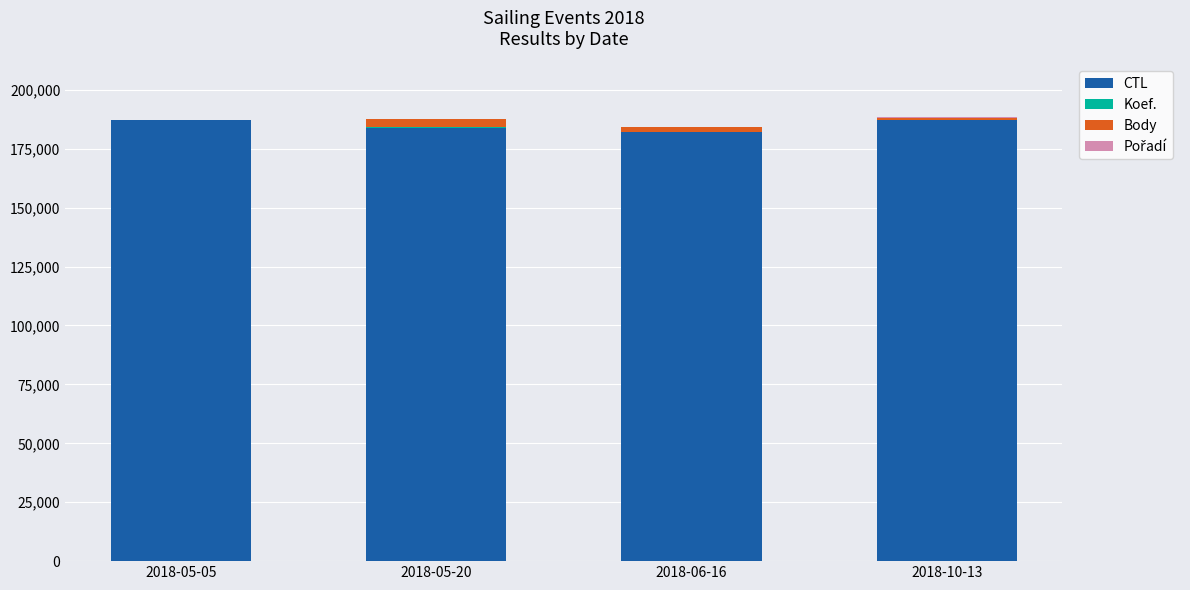

Does the chart contain stacked bars?

Yes